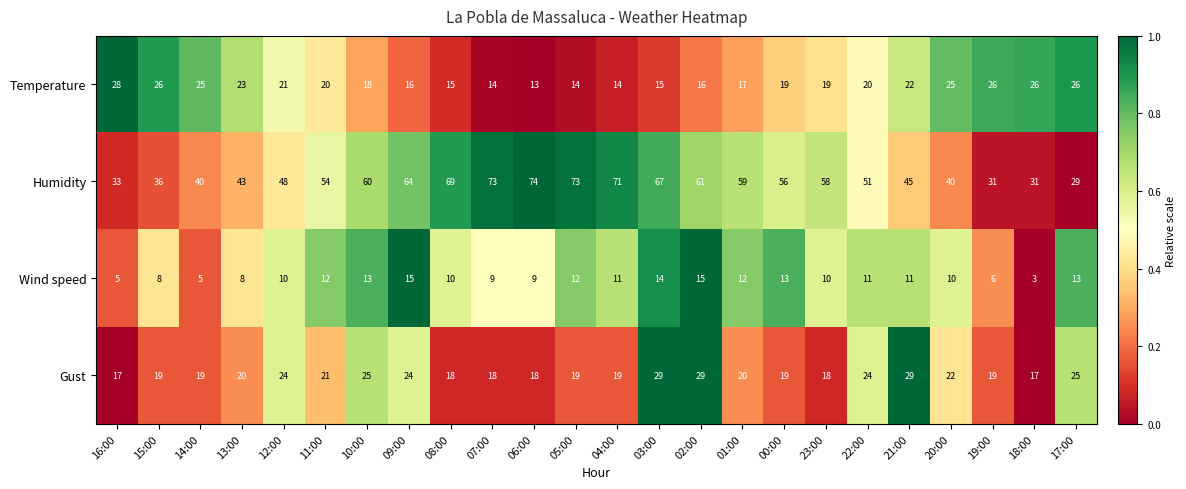

Count the number of data series in this chart.

4